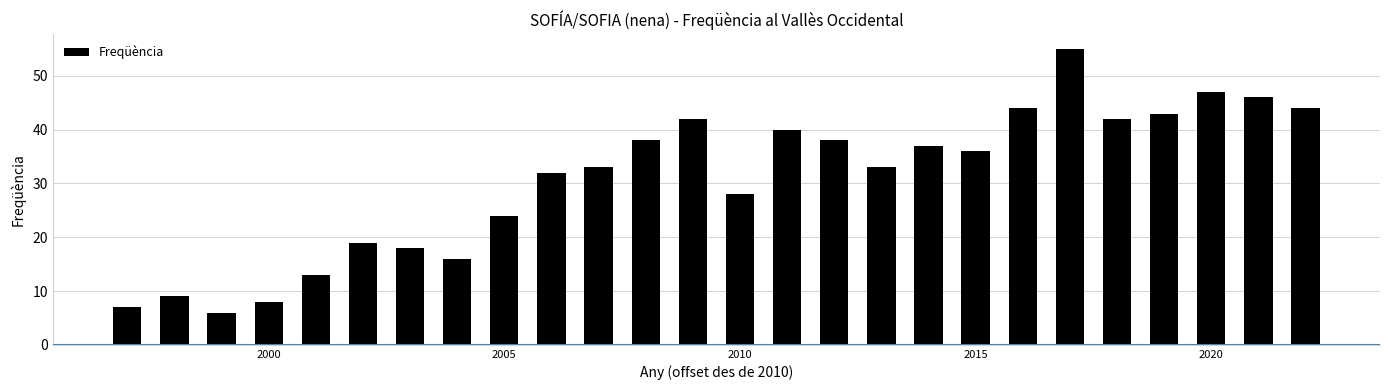

Reading right to left, transcribe all the data shown in this chart.

44	46	47	43	42	55	44	36	37	33	38	40	28	42	38	33	32	24	16	18	19	13	8	6	9	7